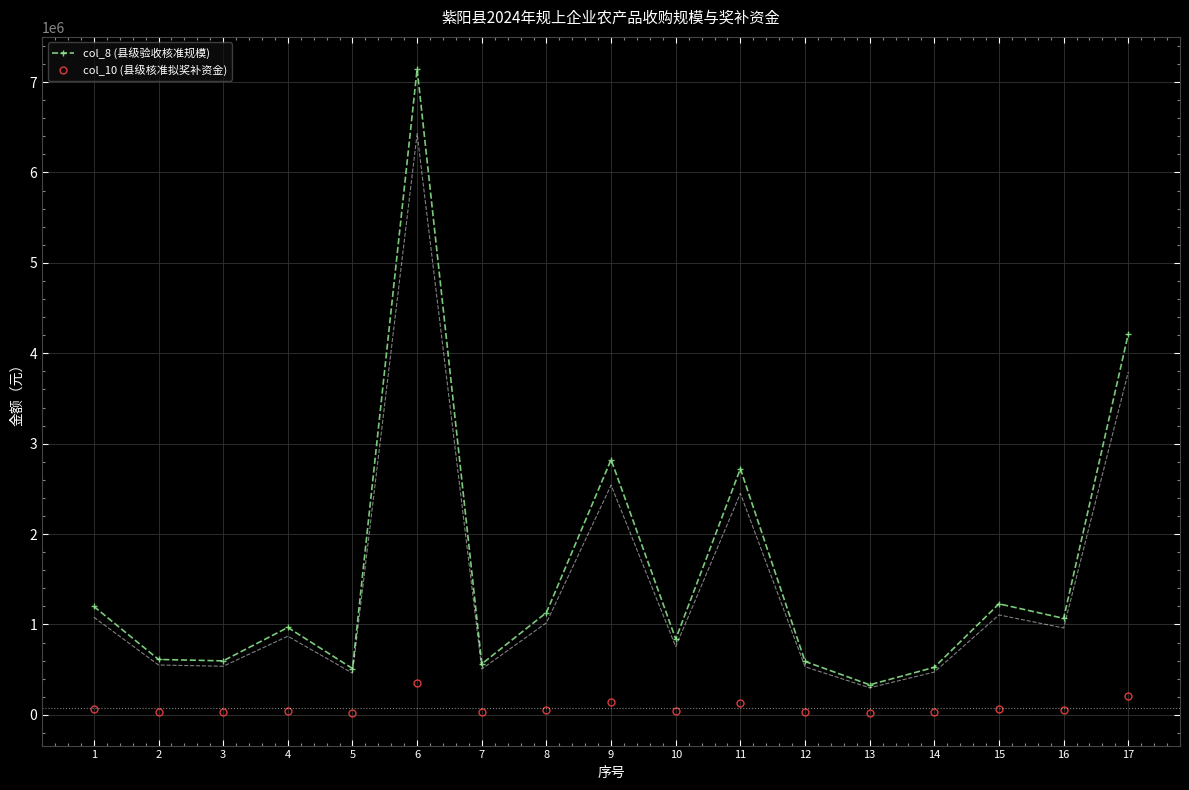

Reading right to left, list all the values displayed in this chart.

col_8 (县级验收核准规模): 17=4214441	16=1067629	15=1228455	14=526328	13=332639	12=591254	11=2722170	10=839205	9=2823145	8=1131446	7=563759	6=7143367	5=512683	4=966905	3=597376	2=613147	1=1199568
col_10 (县级核准拟奖补资金): 17=210722	16=53381	15=61423	14=26316	13=16632	12=29563	11=136108	10=41960	9=141157	8=56572	7=28187	6=357168	5=25634	4=48345	3=29868	2=30657	1=59978